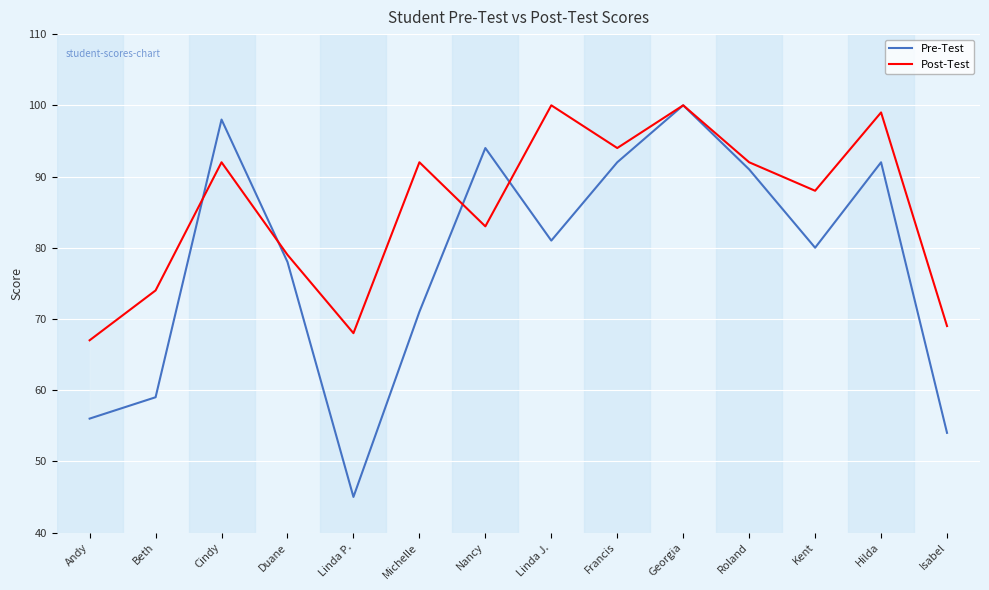

How many interior local valleys does the Post-Test series have?

4